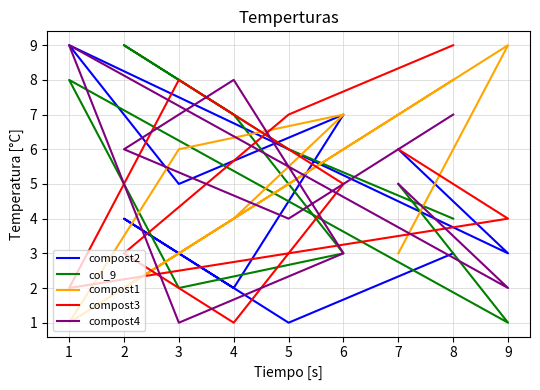

What is the sum of all compost4 values?

45